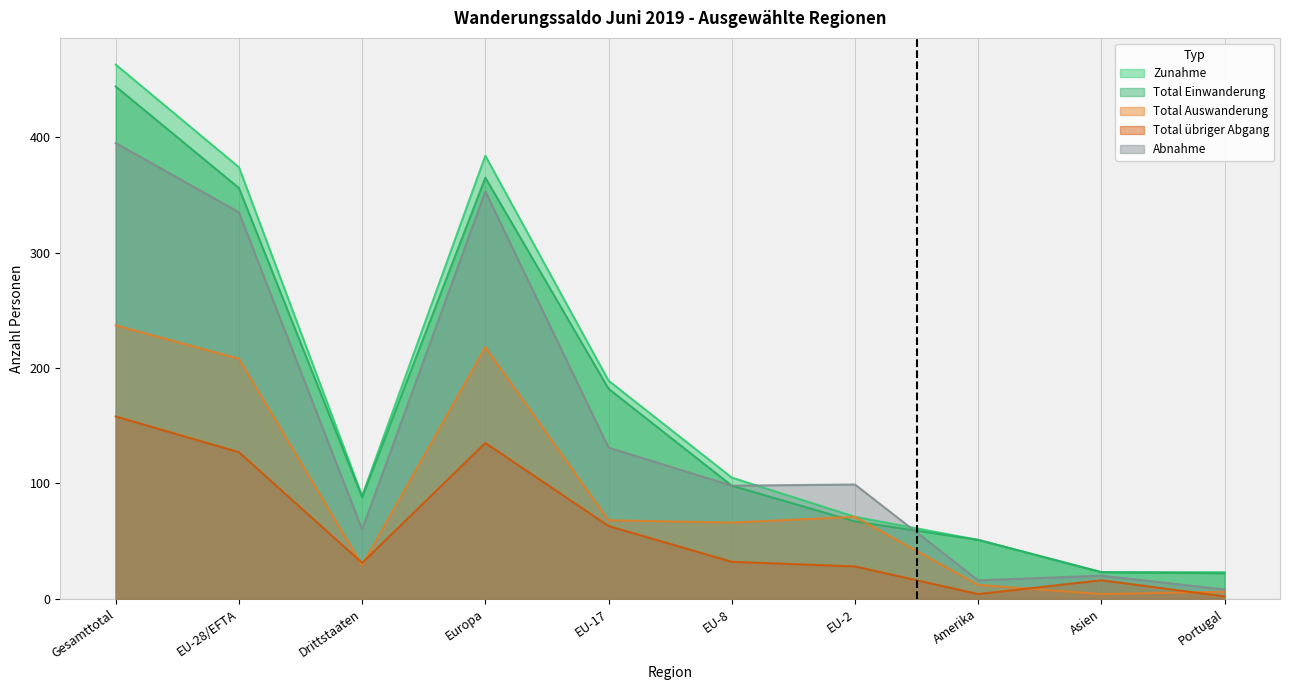

True or false: Total übriger Abgang and Total Auswanderung intersect in this chart.

True